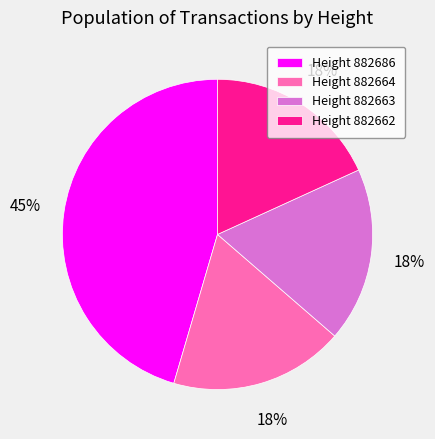

The Height 882663 slice represents 18% of the pie. True or false?

True